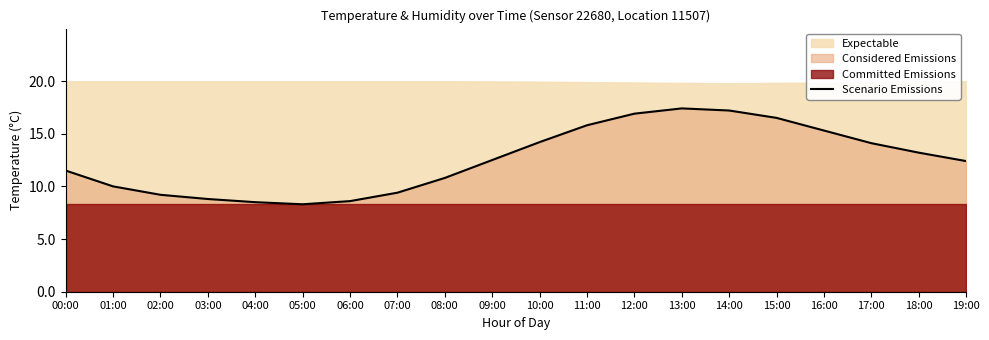

What is the maximum value shown in the chart?

17.4